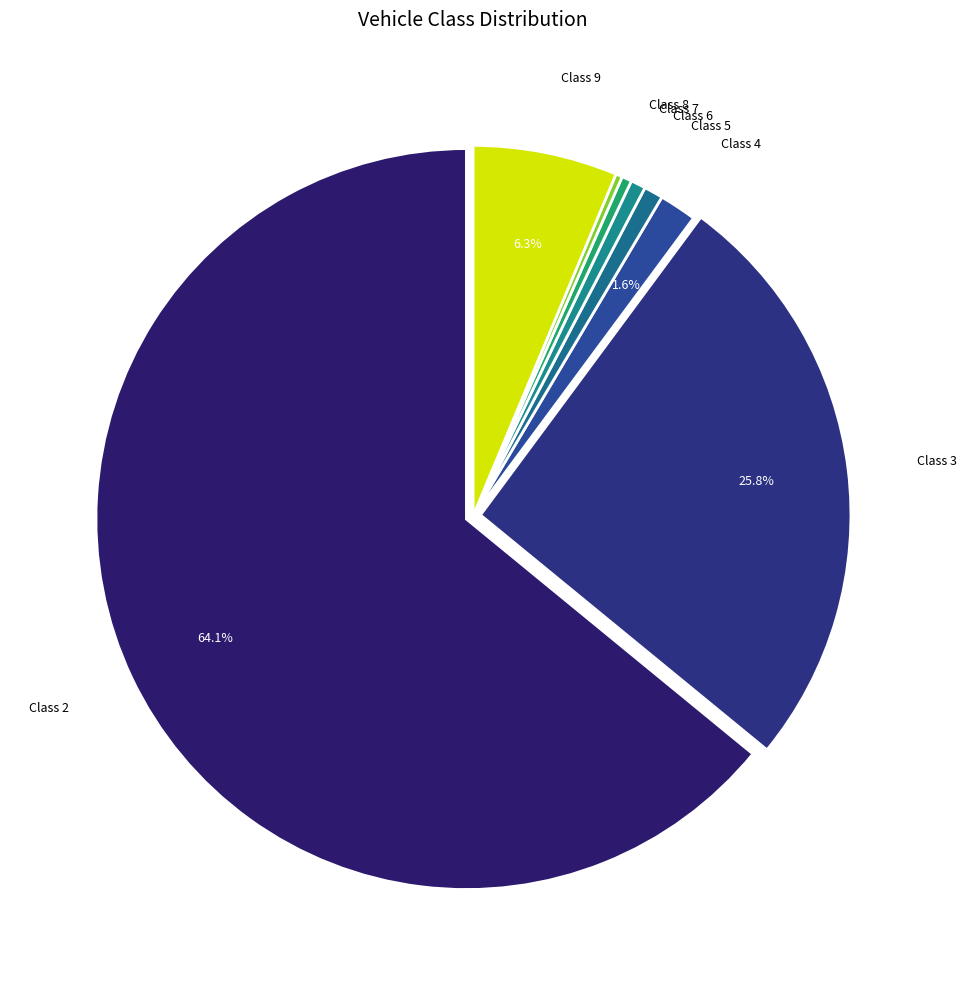

Is there a majority slice in this chart?

Yes